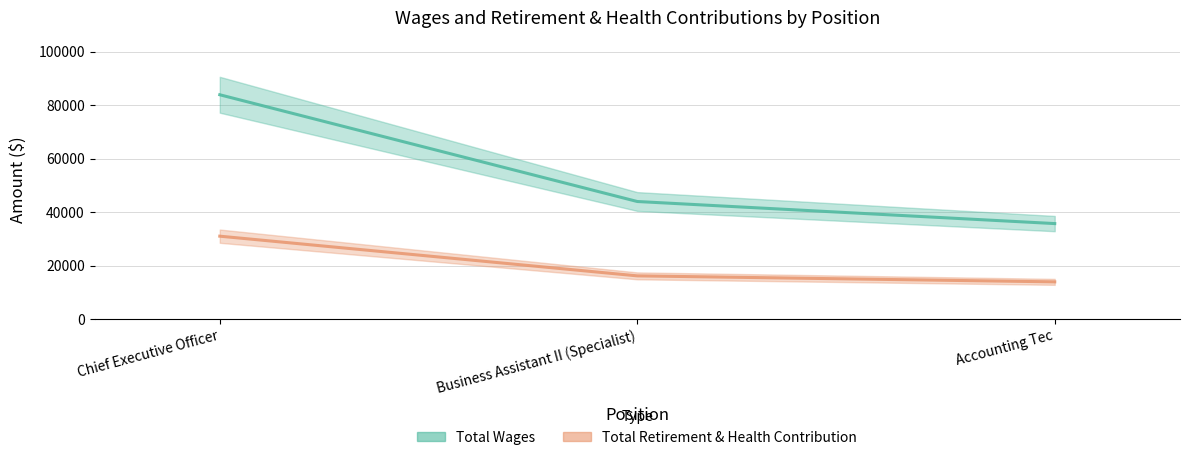

Count the number of categories in the chart.

3